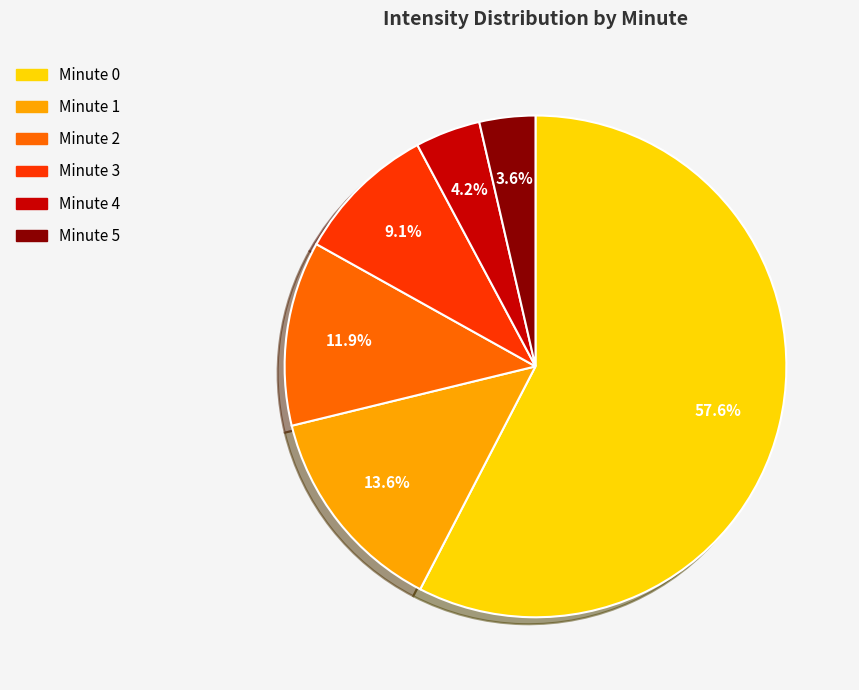

To the nearest percent, what percentage of the pie is Minute 0?

58%